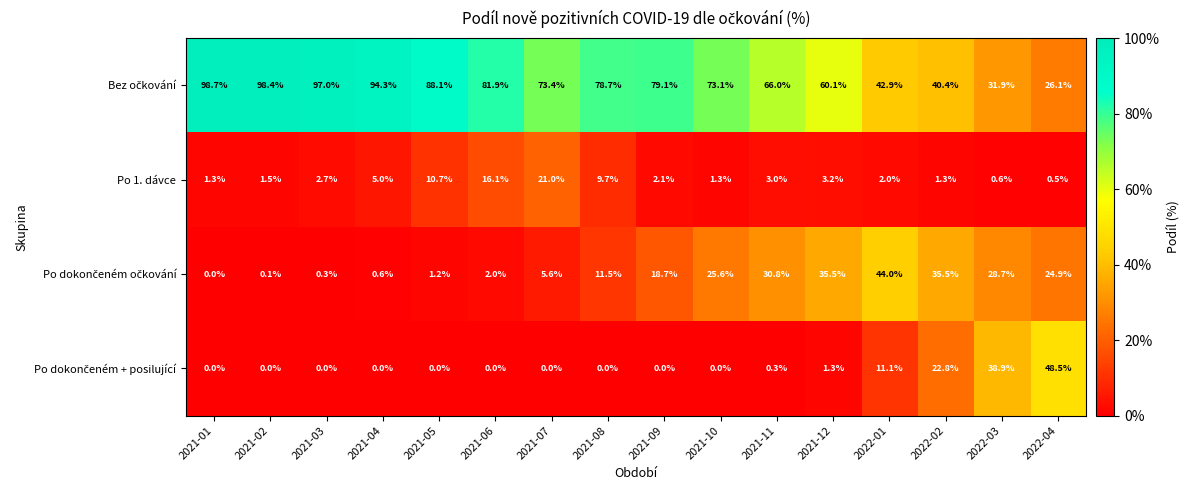

The value of Po 1. dávce at 2022-01 is 0.7. True or false?

False